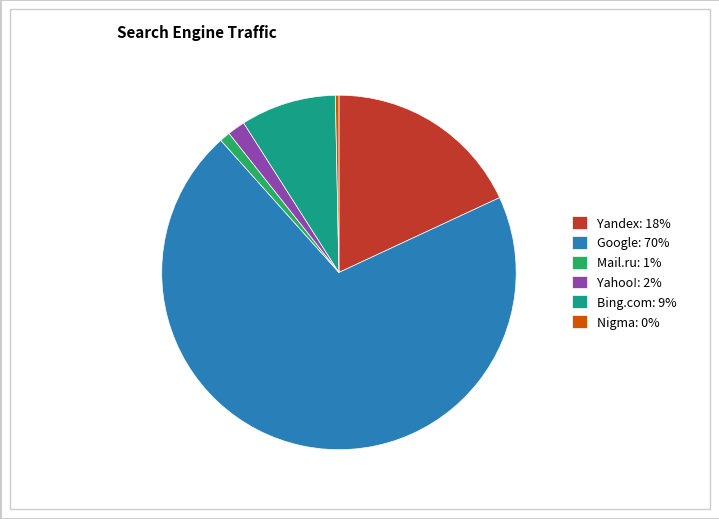

Is Yandex the majority of the pie?

No